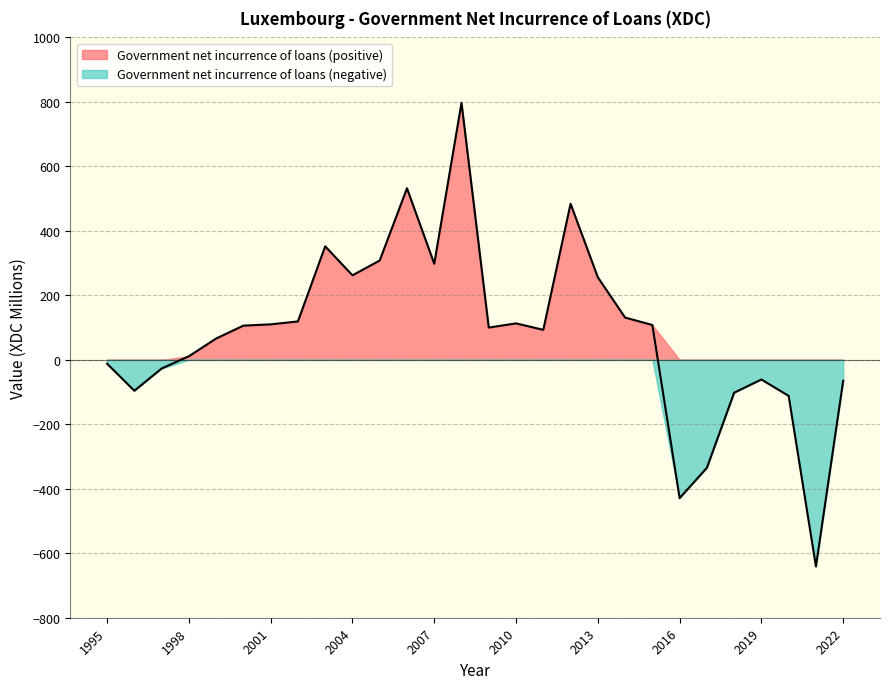

The chart shows a value of -112 at 2020. True or false?

True